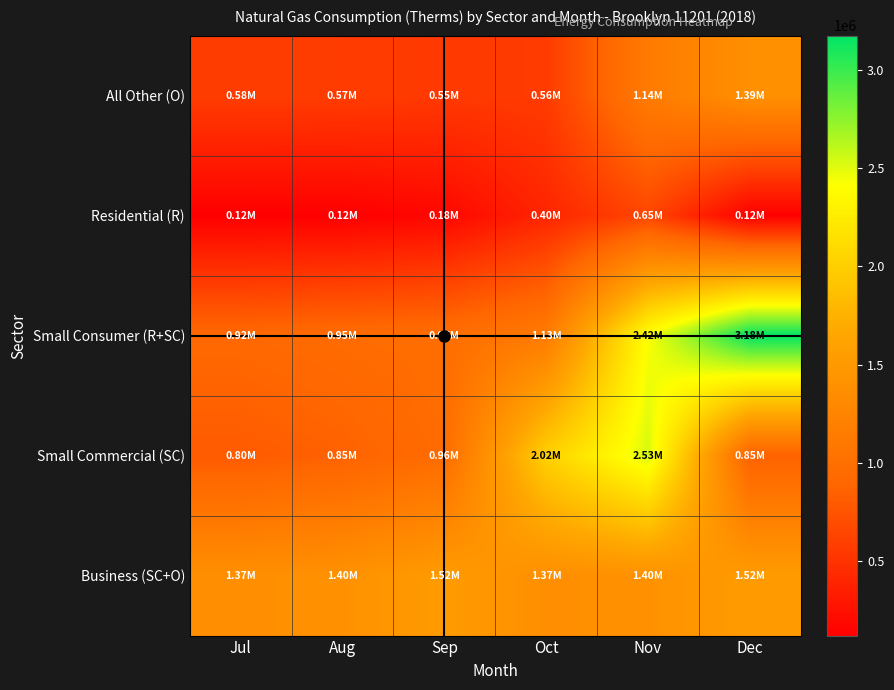

What is the greatest value displayed?

3176713